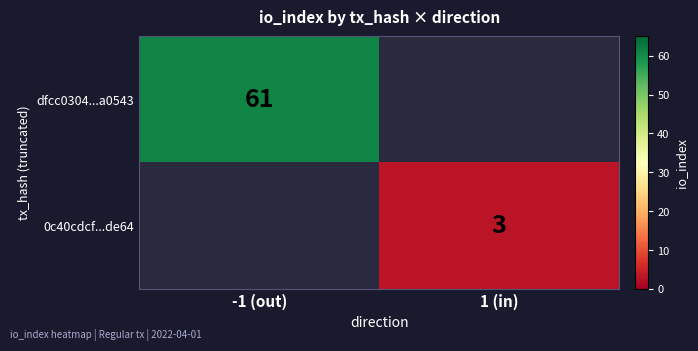

Which has a higher value, 1 (in) or -1 (out)?

-1 (out)